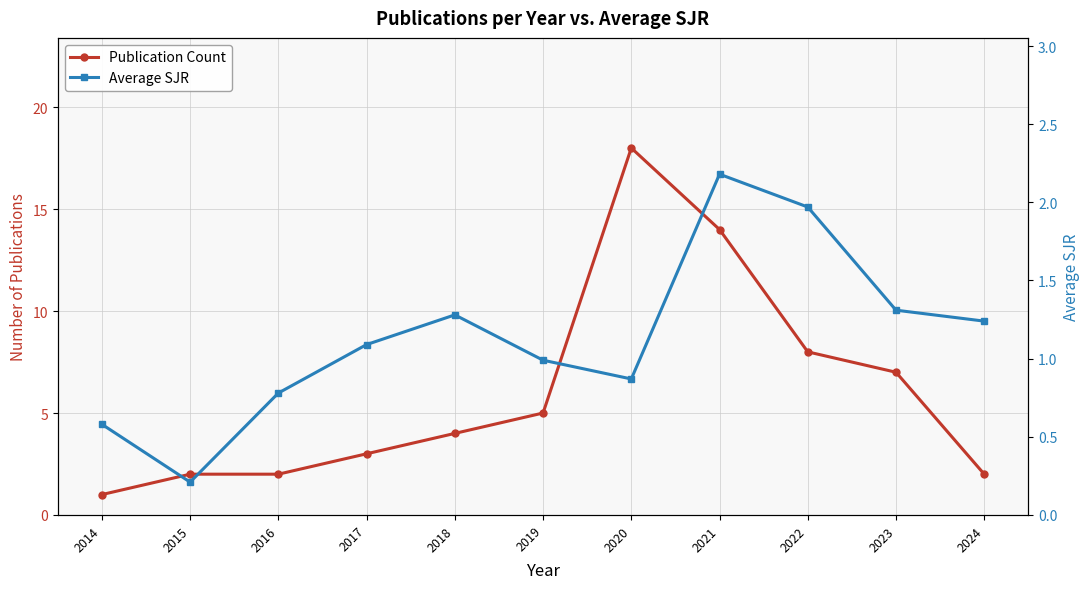

How many data points does each series have?

11